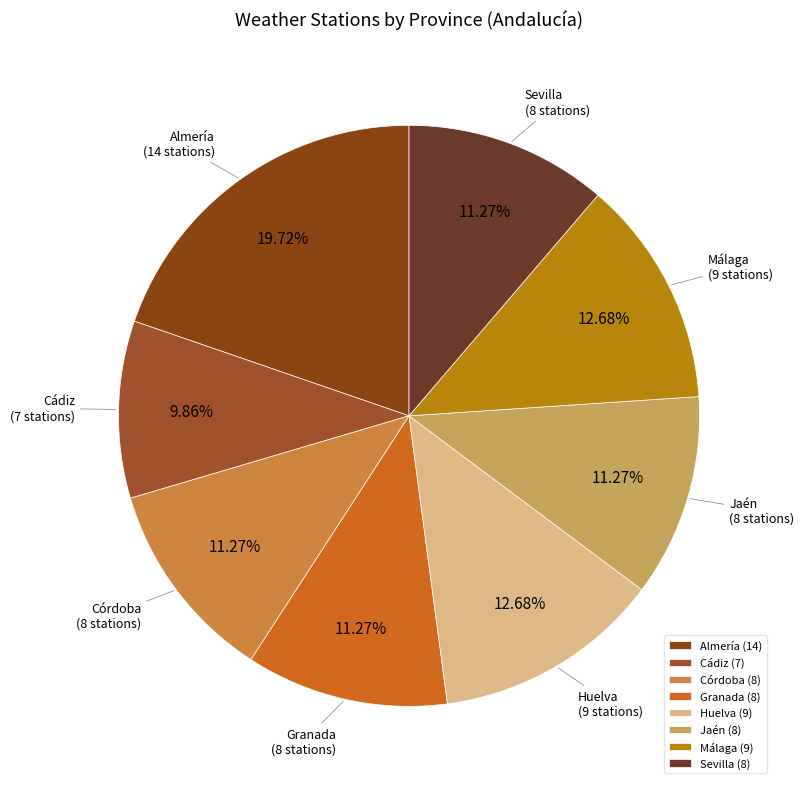

How many slices are in this pie chart?

8